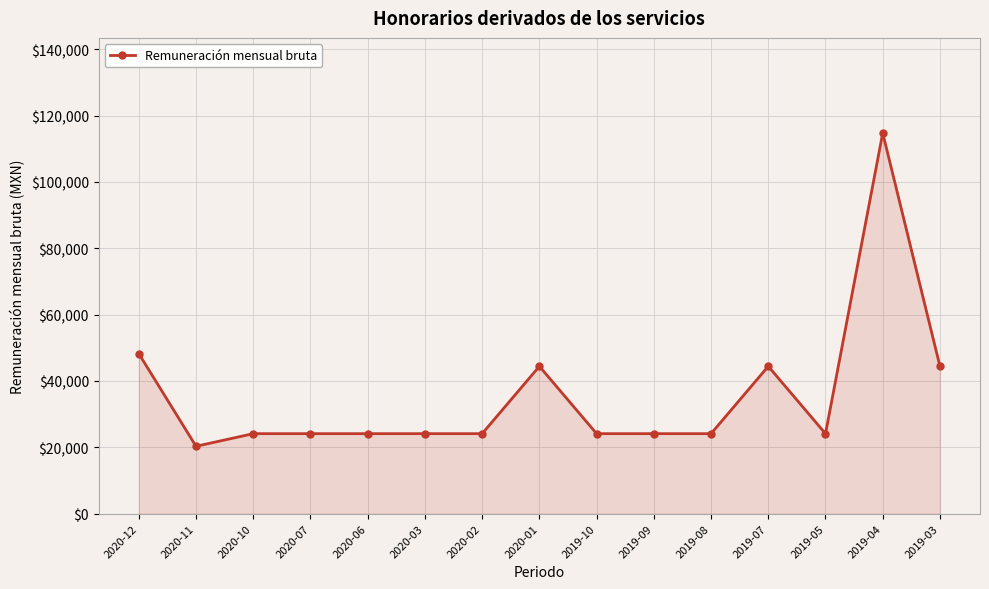

At which category does the data reach its first local valley?

2020-11